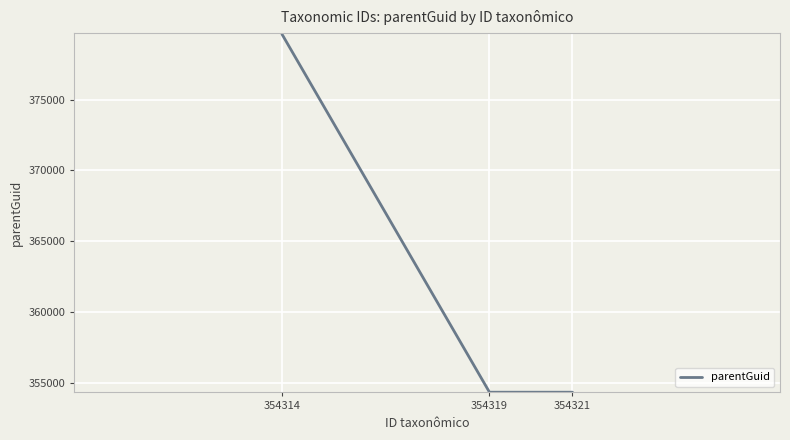

What is the approximate value at 354314?

379626